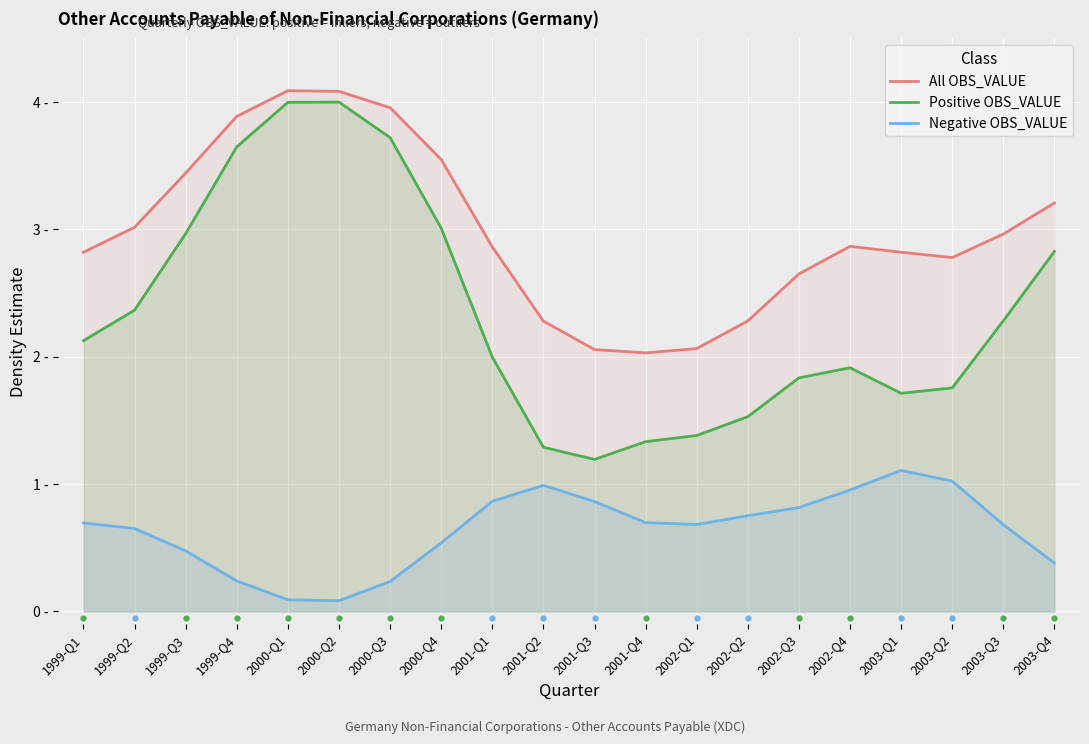

Which series has the largest total across all categories?

All OBS_VALUE